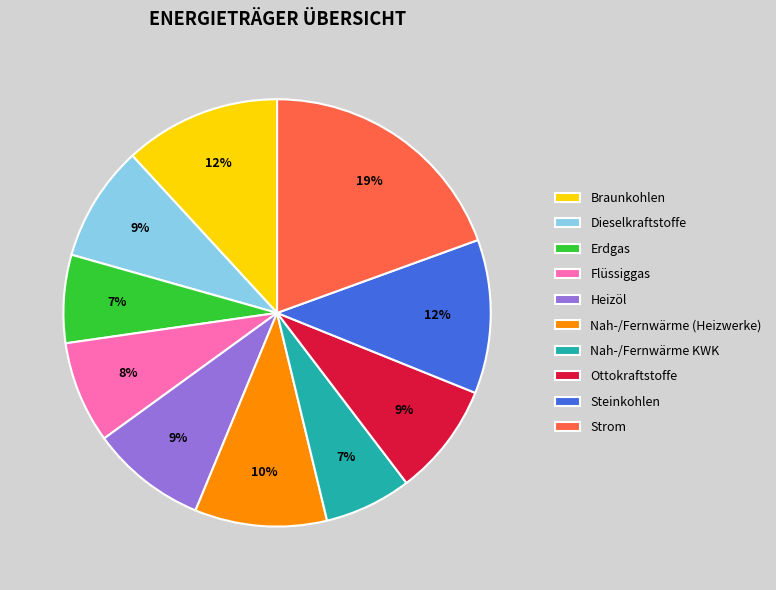

Does any single category account for the majority?

No